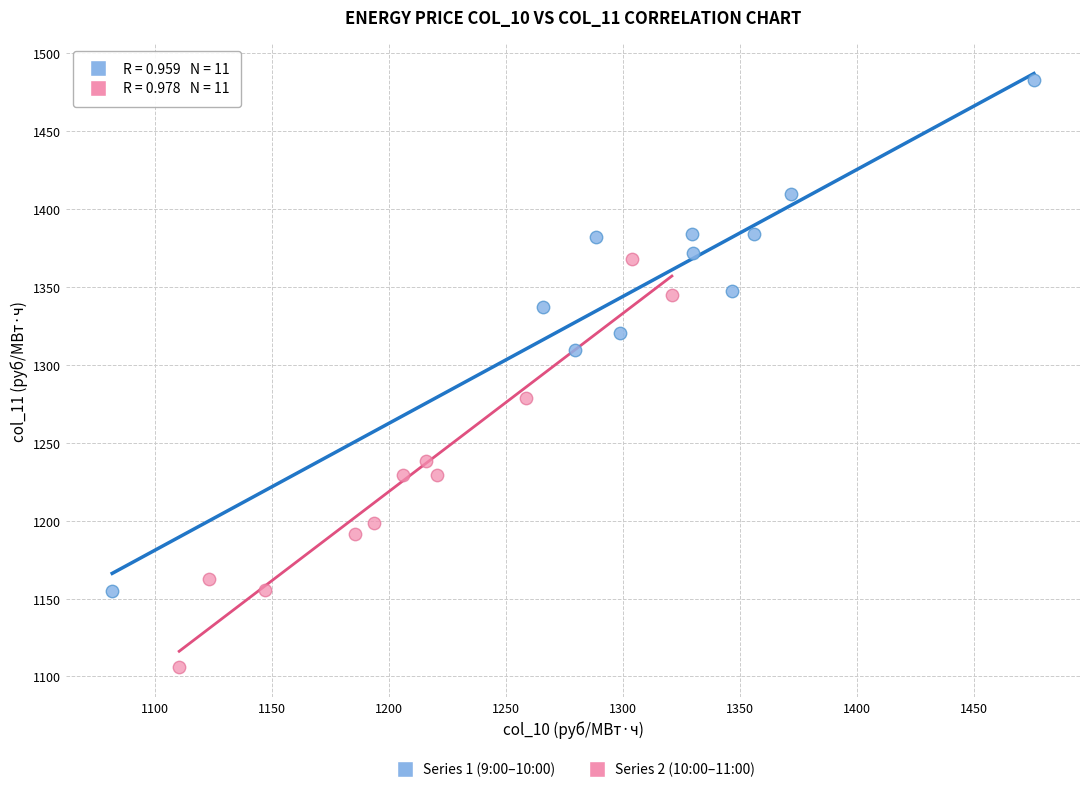

Which series reaches the minimum Y coordinate?

Series 2 (10:00–11:00)